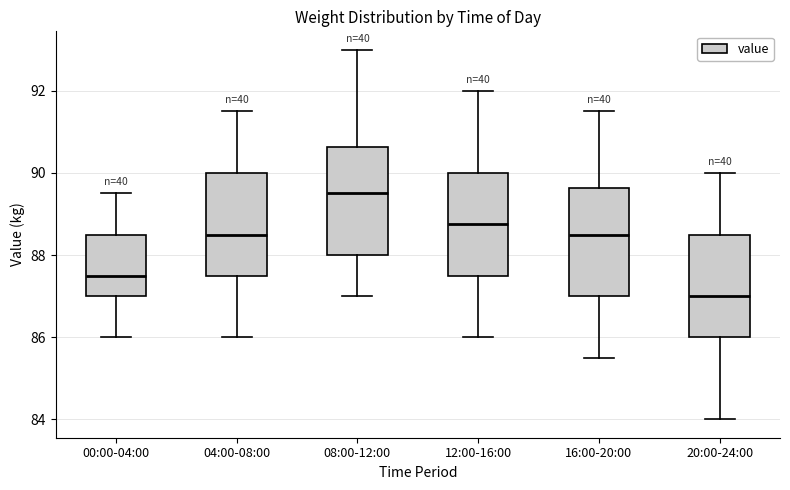

Reading left to right, read every box against the y-axis: the position of its median line, the range the box covers, and the ends of its whiskers. The values are not printed on the chart, so give them approximately, as read against the axis.

00:00-04:00: median 87.6, box 87.0 to 88.6, whiskers 86.0 to 89.6
04:00-08:00: median 88.6, box 87.6 to 90.0, whiskers 86.0 to 91.6
08:00-12:00: median 89.6, box 88.0 to 90.6, whiskers 87.0 to 93.0
12:00-16:00: median 88.8, box 87.6 to 90.0, whiskers 86.0 to 92.0
16:00-20:00: median 88.6, box 87.0 to 89.6, whiskers 85.6 to 91.6
20:00-24:00: median 87.0, box 86.0 to 88.6, whiskers 84.0 to 90.0